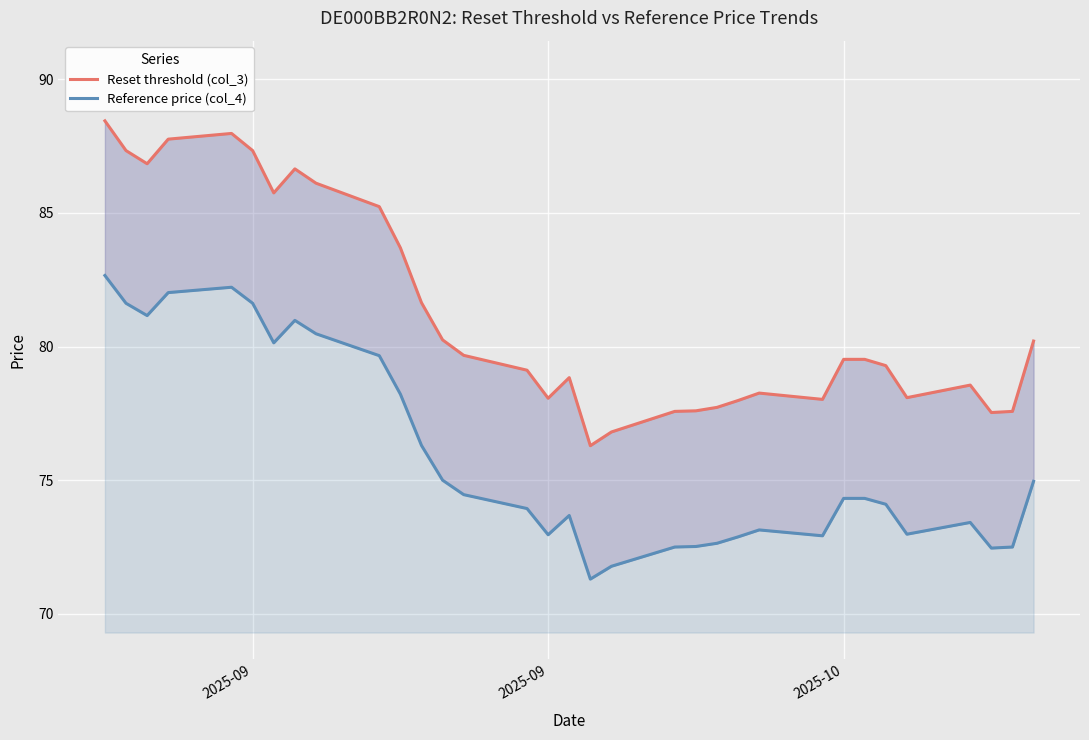

What is the difference between the maximum and second lowest values in the Reset threshold (col_3) series?

11.6